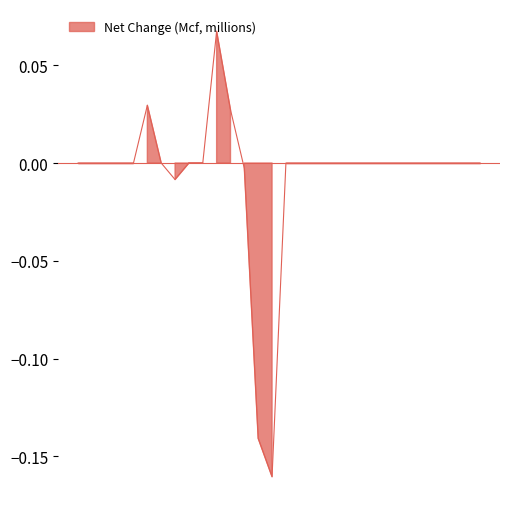

Rank the categories by value from lowest to highest.

2025-01-15, 2025-01-14, 2025-01-08, 2025-01-13, 2025-01-09, 2025-01-10, 2025-01-01, 2025-01-05, 2025-01-04, 2025-01-03, 2025-01-02, 2025-01-16, 2025-01-17, 2025-01-18, 2025-01-19, 2025-01-20, 2025-01-21, 2025-01-22, 2025-01-23, 2025-01-24, 2025-01-25, 2025-01-26, 2025-01-27, 2025-01-28, 2025-01-29, 2025-01-30, 2025-01-07, 2025-01-12, 2025-01-06, 2025-01-11